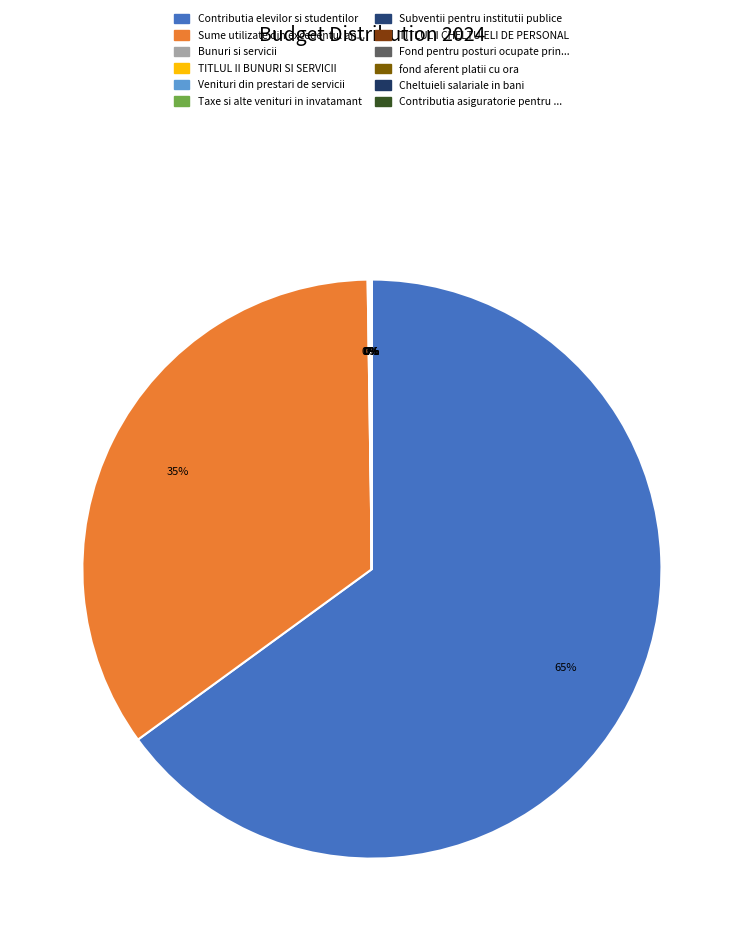

Which category has the smallest portion of the pie?

Taxe si alte venituri in invatamant